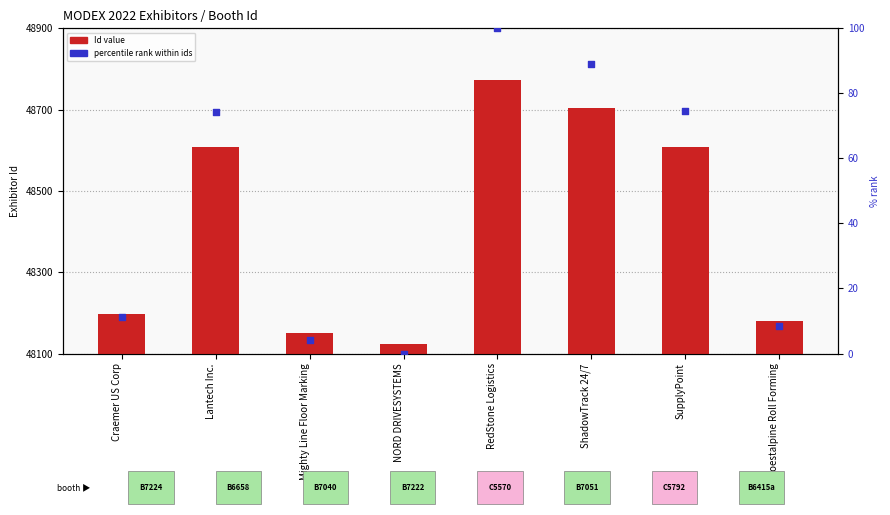

What are all the series names shown in the legend?

Id value, percentile rank within ids